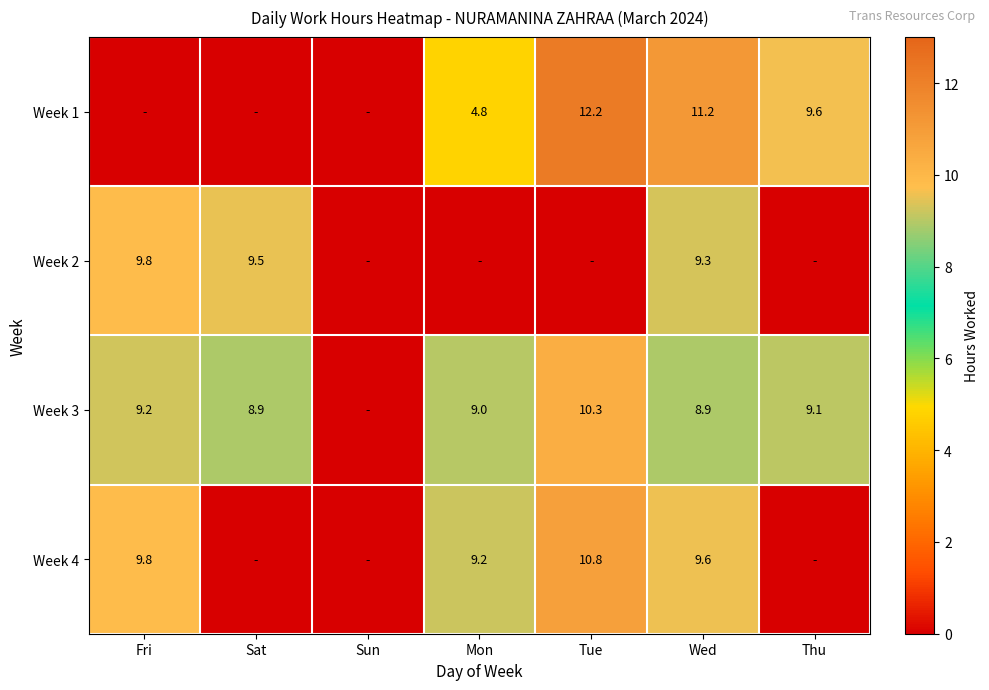

True or false: Week 1 has a value of 3.5 at Thu.

False